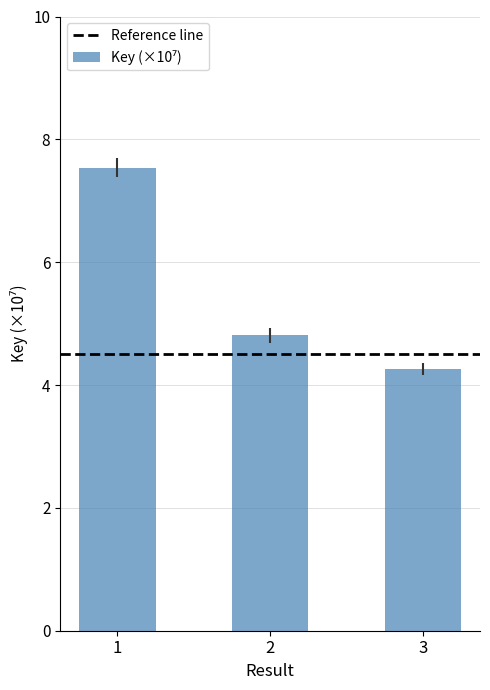

Is it true that the value at 2 is 4.8?

True